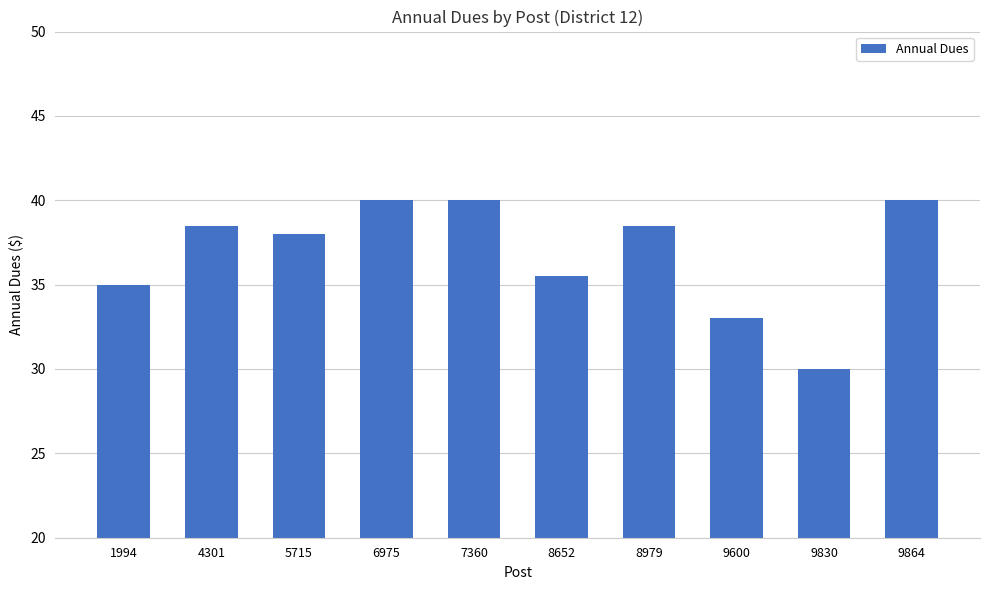

How many bars are there in total?

10